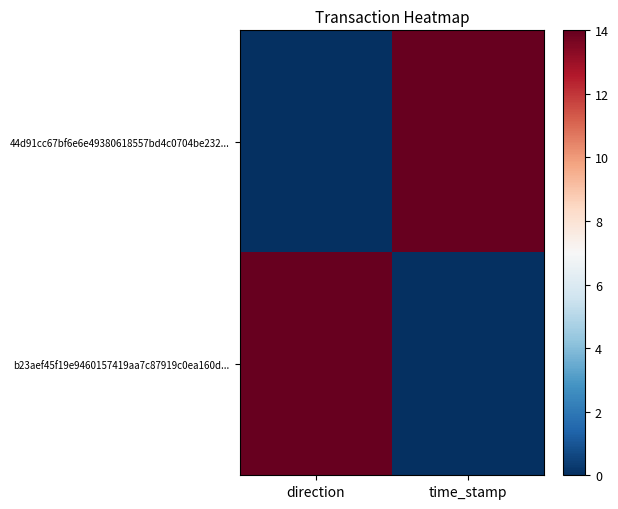

At how many categories does at least one series exceed 9?

2